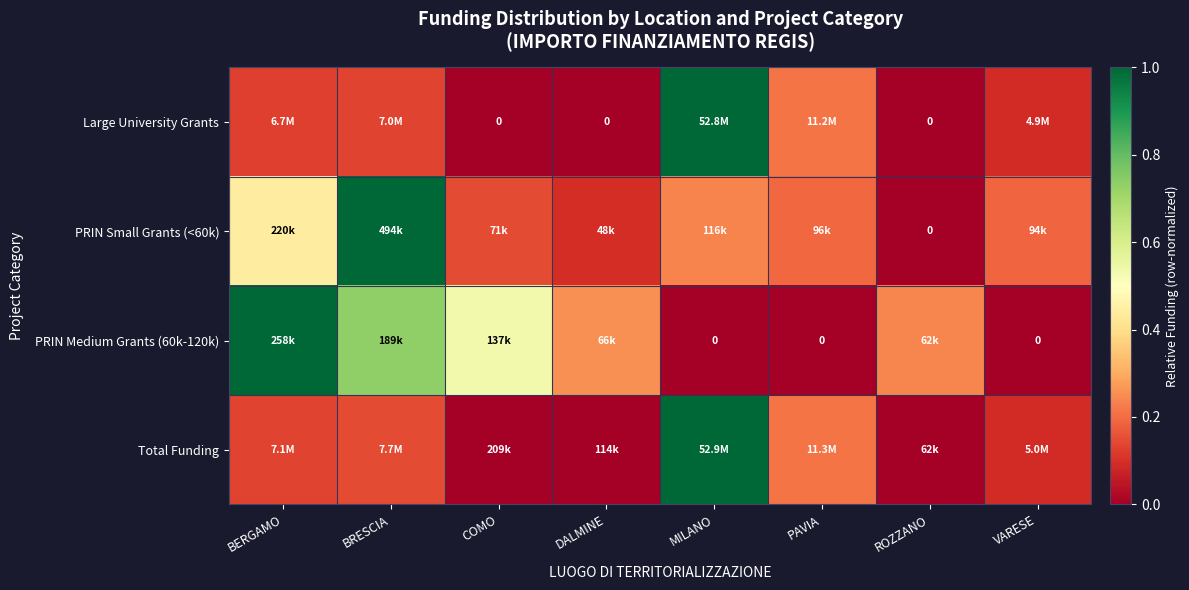

The Total Funding series shows 0.0 at COMO. True or false?

True